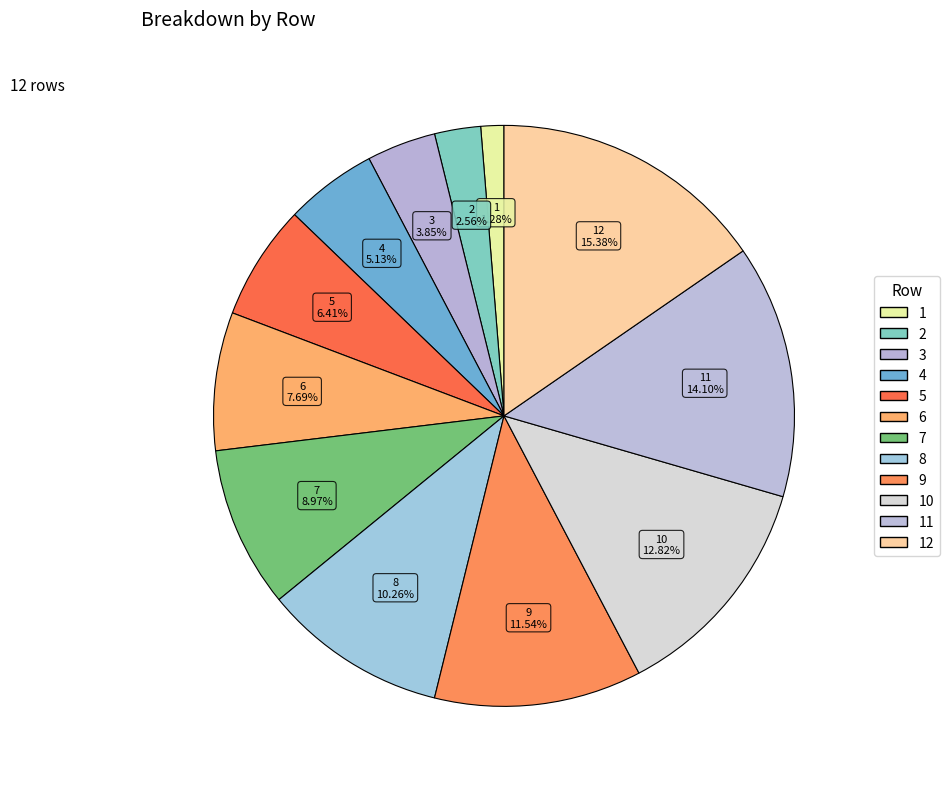

Count the number of slices in the pie.

12